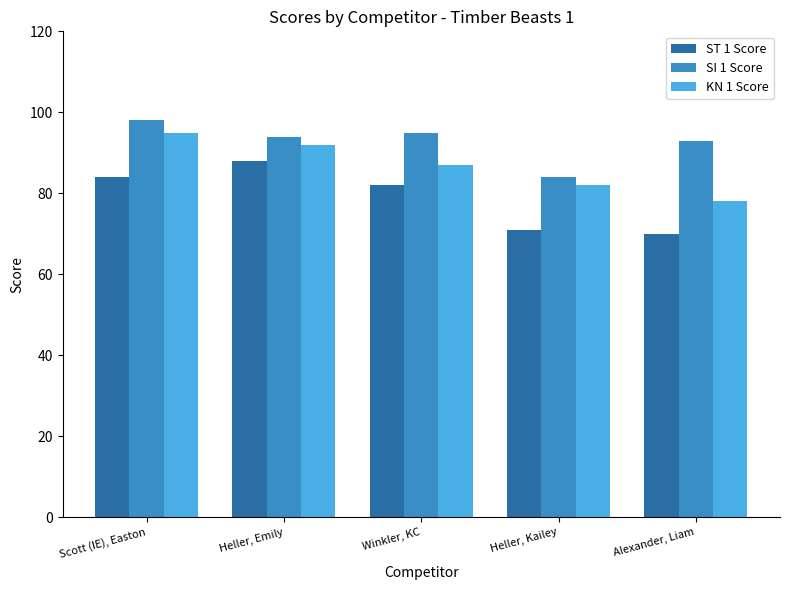

Reading right to left, transcribe all the data shown in this chart.

ST 1 Score: Alexander, Liam=70	Heller, Kailey=71	Winkler, KC=82	Heller, Emily=88	Scott (IE), Easton=84
SI 1 Score: Alexander, Liam=93	Heller, Kailey=84	Winkler, KC=95	Heller, Emily=94	Scott (IE), Easton=98
KN 1 Score: Alexander, Liam=78	Heller, Kailey=82	Winkler, KC=87	Heller, Emily=92	Scott (IE), Easton=95